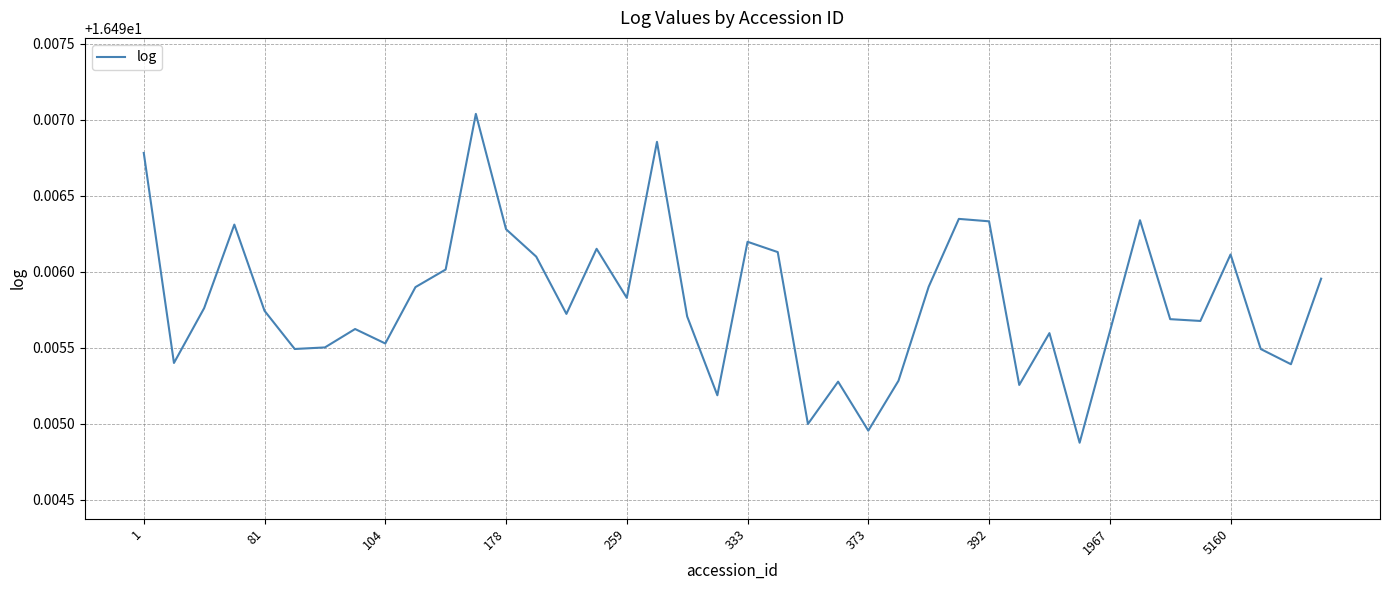

Count the values in the range 16 to 17.

40